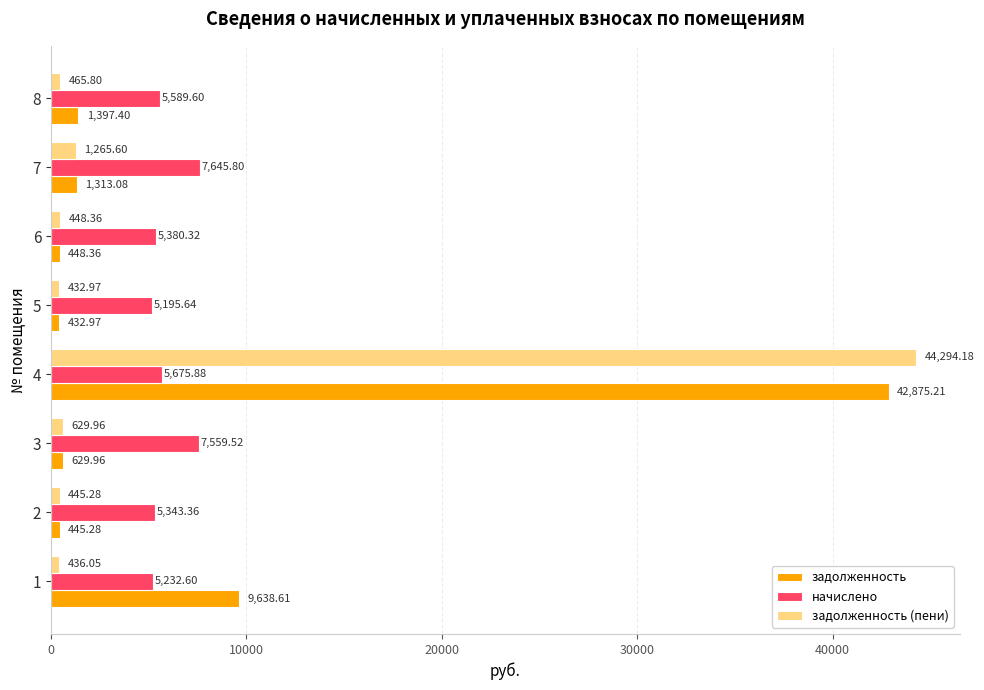

What is the difference between the maximum and minimum values in the начислено series?

2450.2